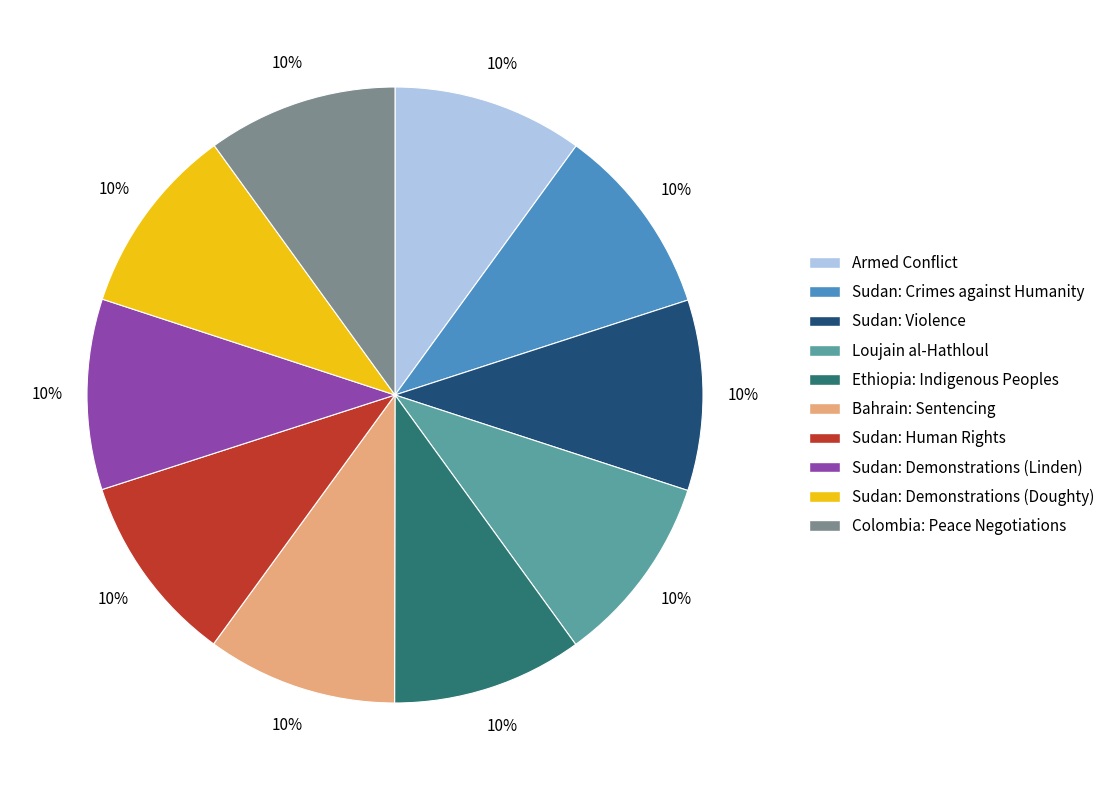

Approximately how many times larger is the value at Ethiopia: Indigenous Peoples compared to Sudan: Demonstrations (Linden)?

1.0